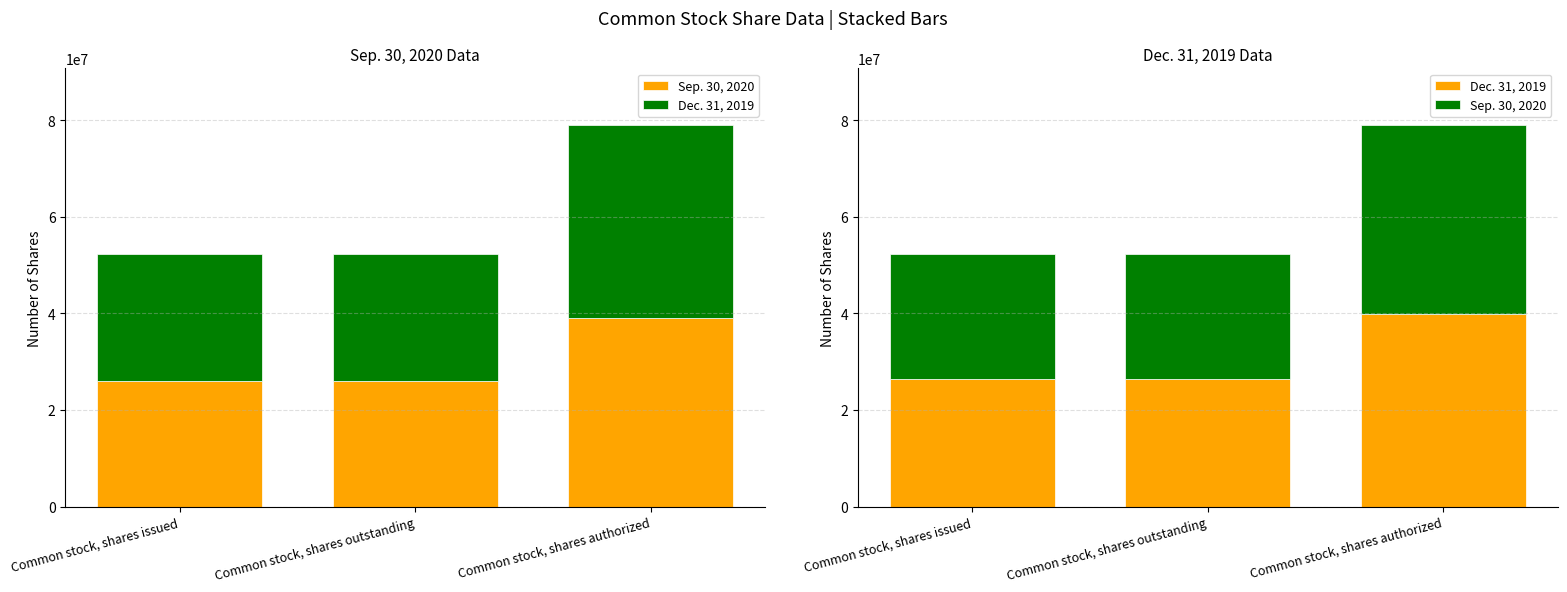

What is the total value across all series at Common stock, shares issued?

52381778